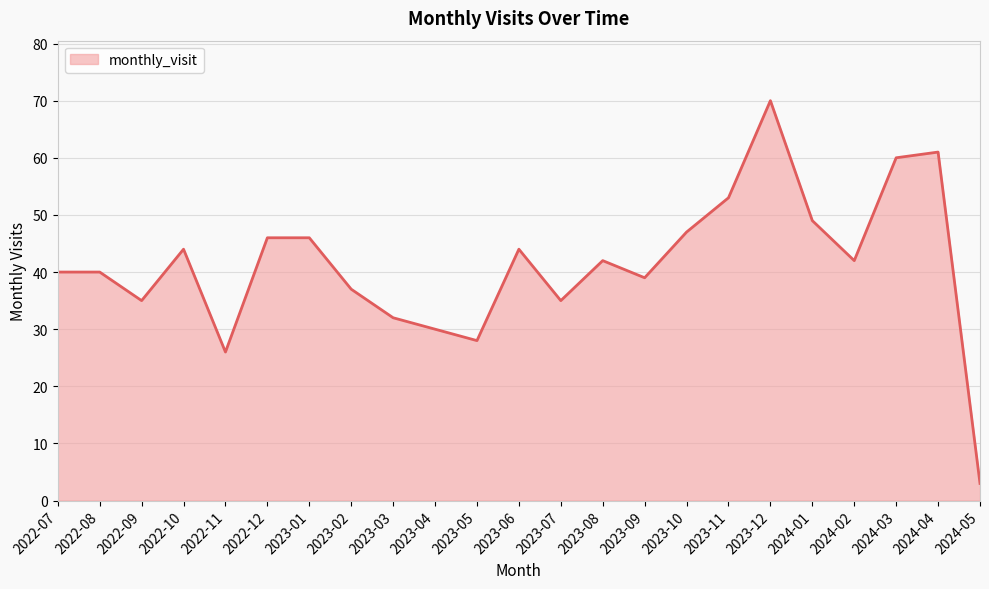

Is it true that the value at 2024-02 is 42?

True